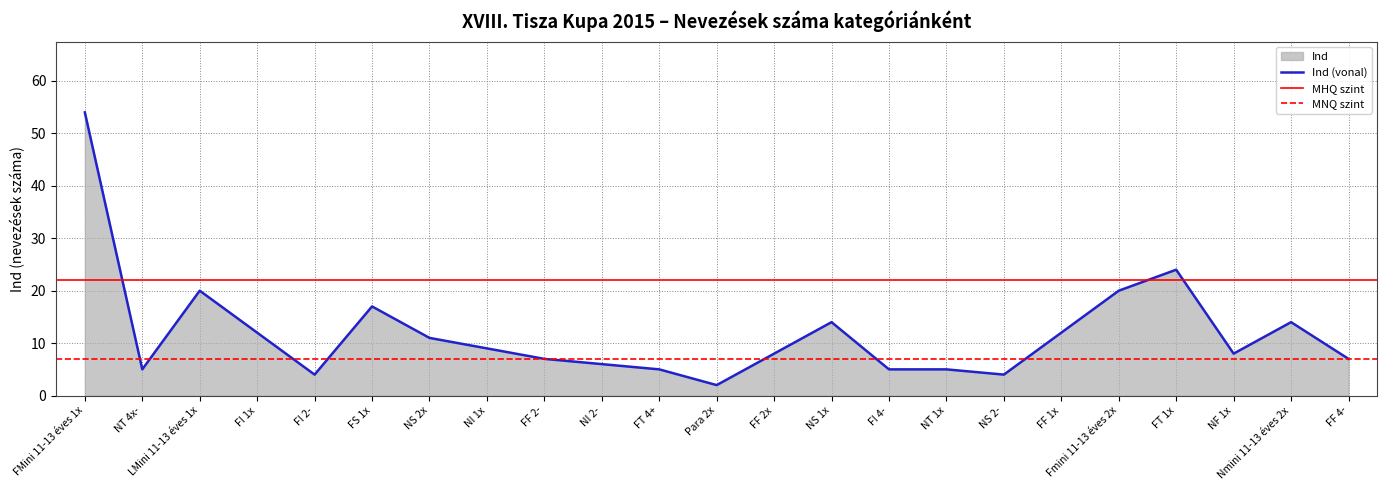

What is the change in value from NS 2x to NF 1x?

-3